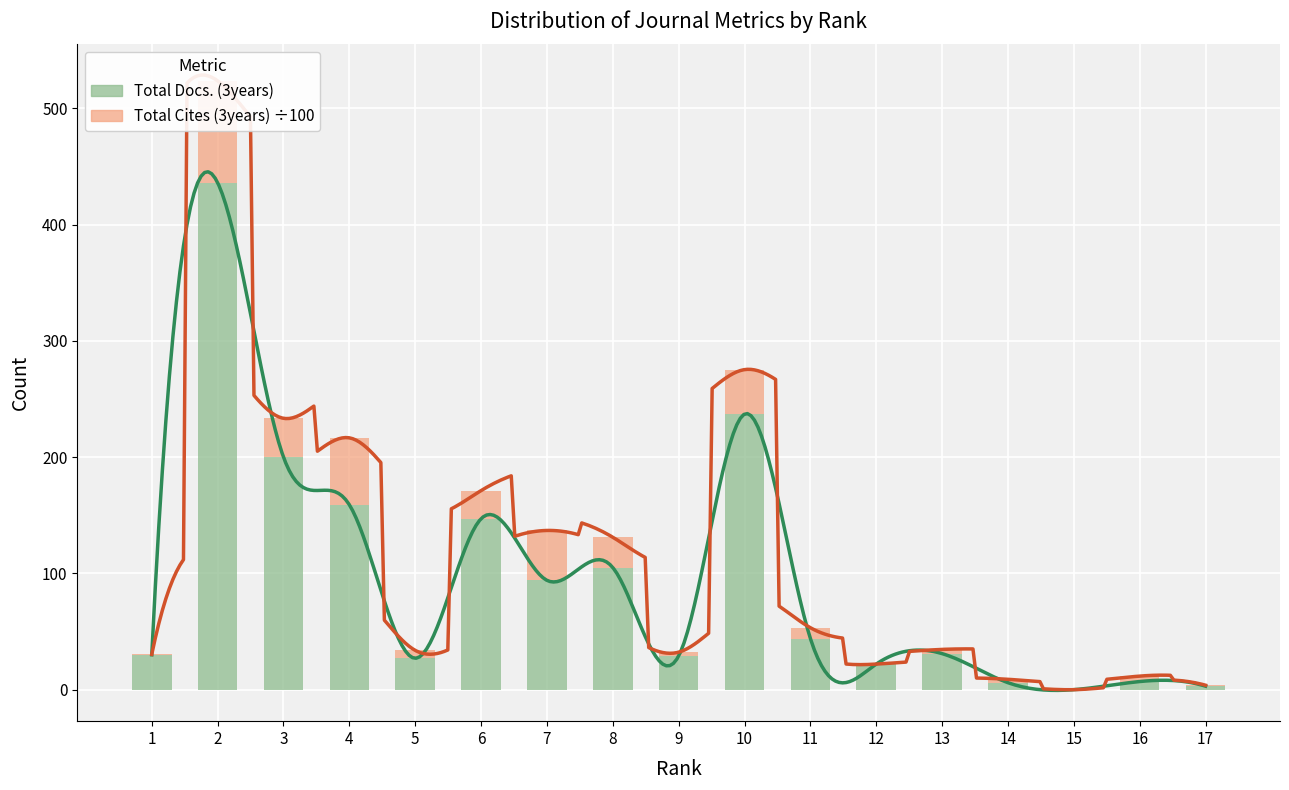

Between 6 and 15, which series saw the biggest shift?

Total Docs. (3years)